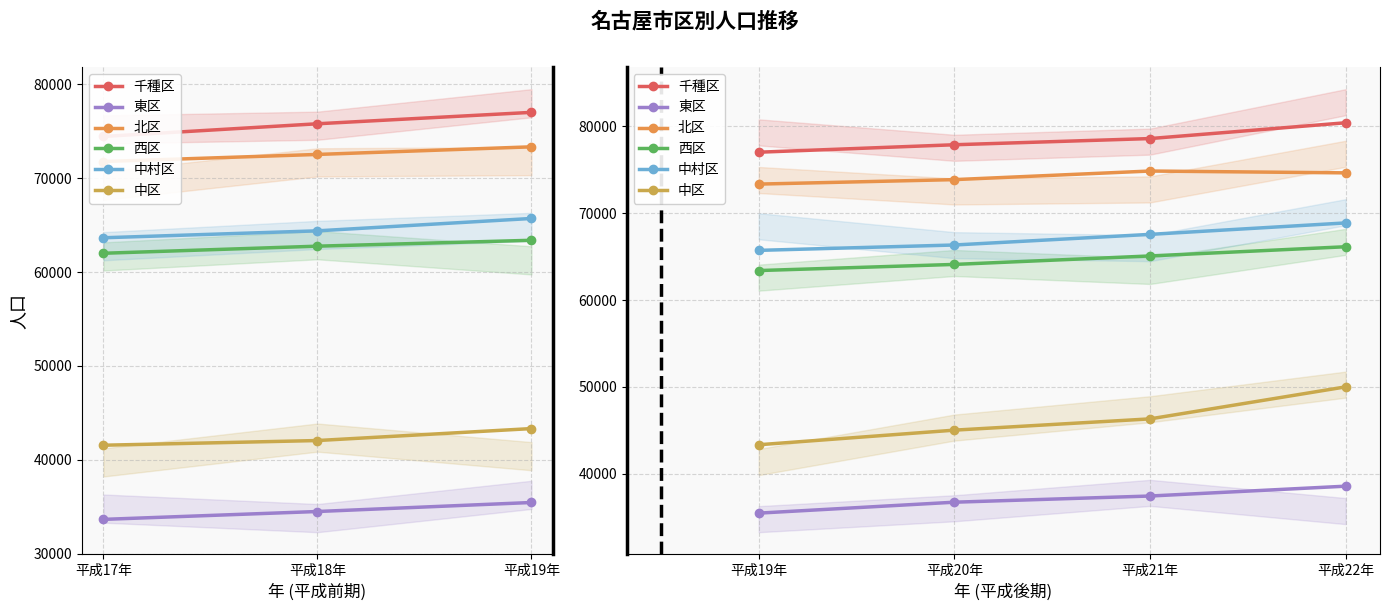

How many values in the 西区 series are below 65073?

2